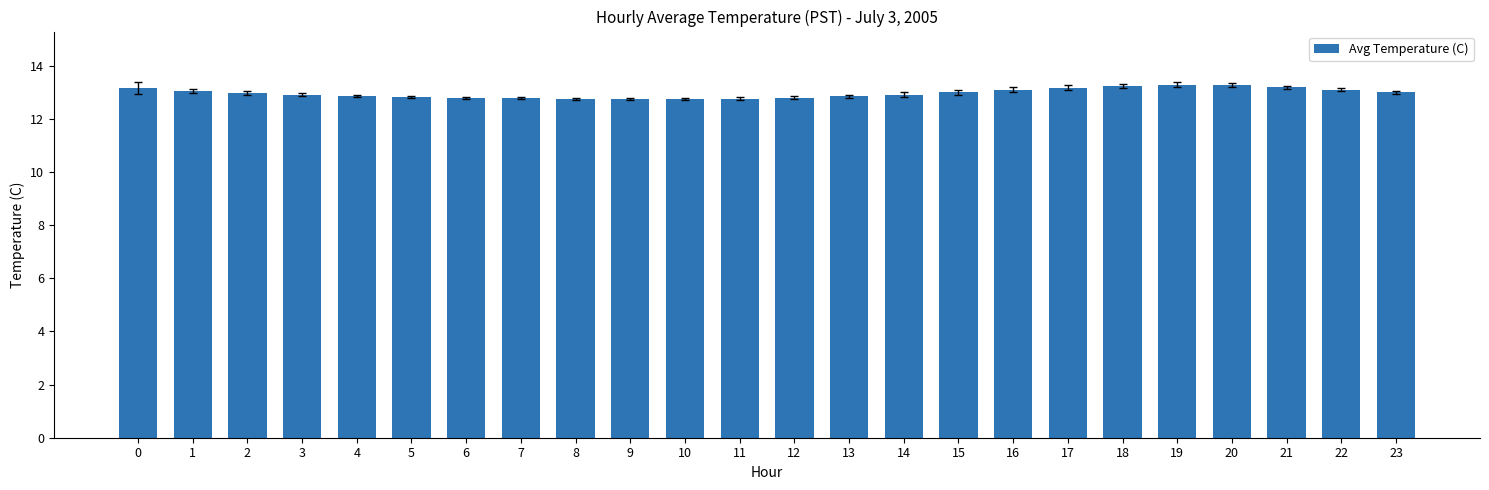

Approximately how many times larger is the value at 14 compared to 19?

1.0